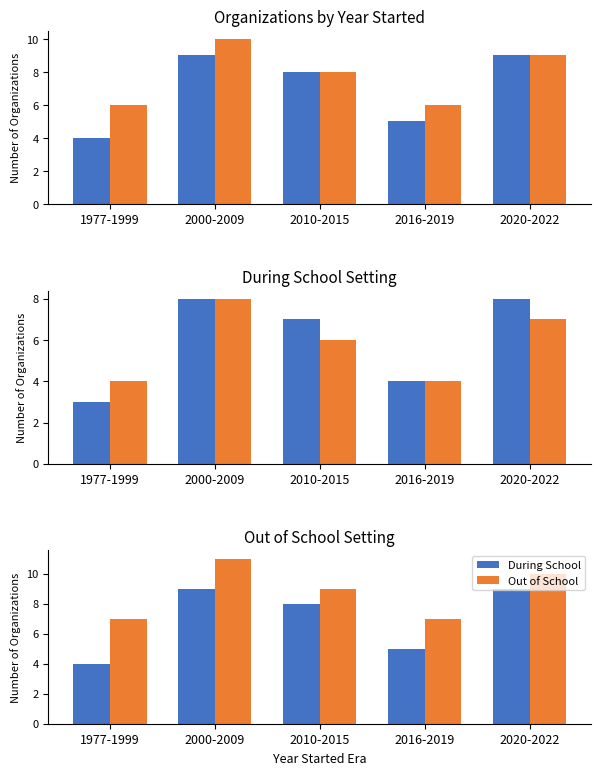

Are the bars grouped side by side (vs. stacked)?

Yes